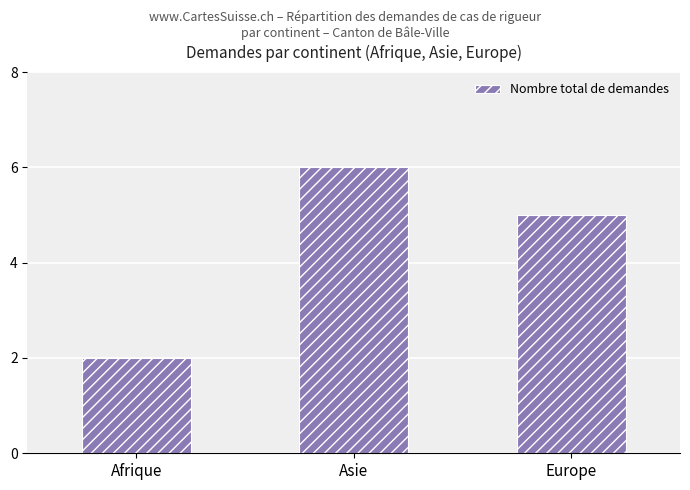

Which label corresponds to the smallest value in the chart?

Afrique